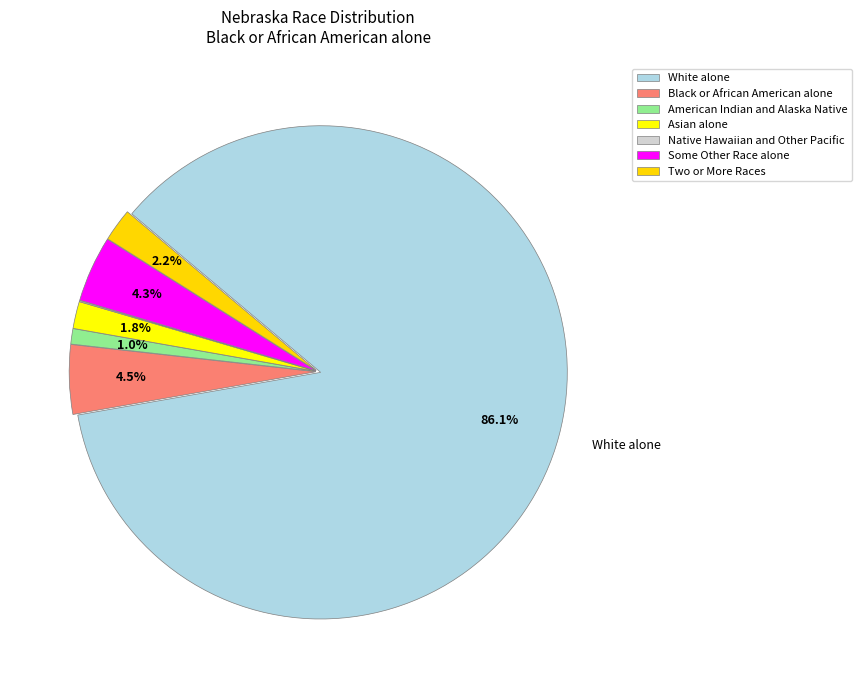

To the nearest percent, what is the combined percentage of Black or African American alone and Asian alone?

6%